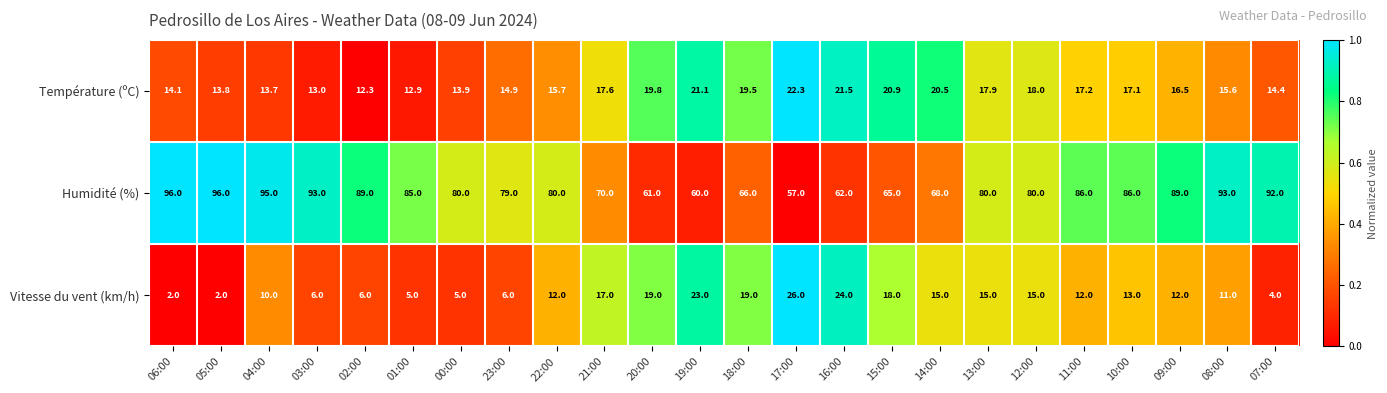

What is the greatest value displayed?

96.0